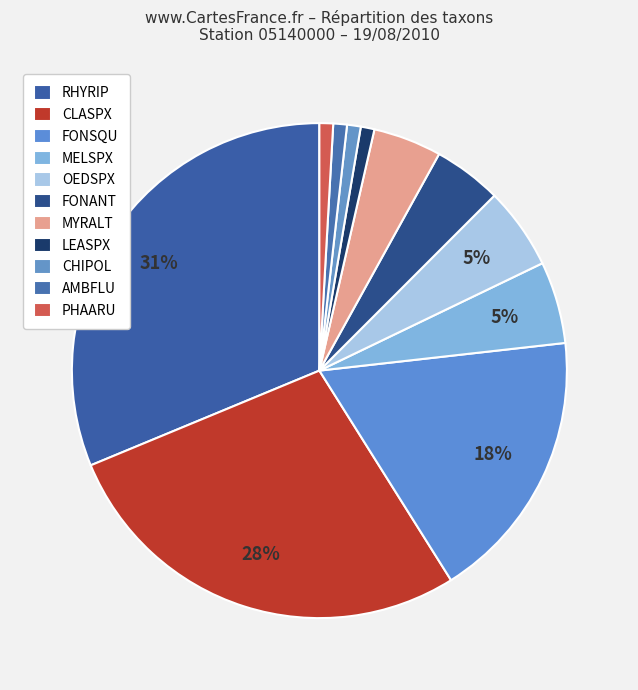

What percentage is the RHYRIP slice, to the nearest percent?

31%